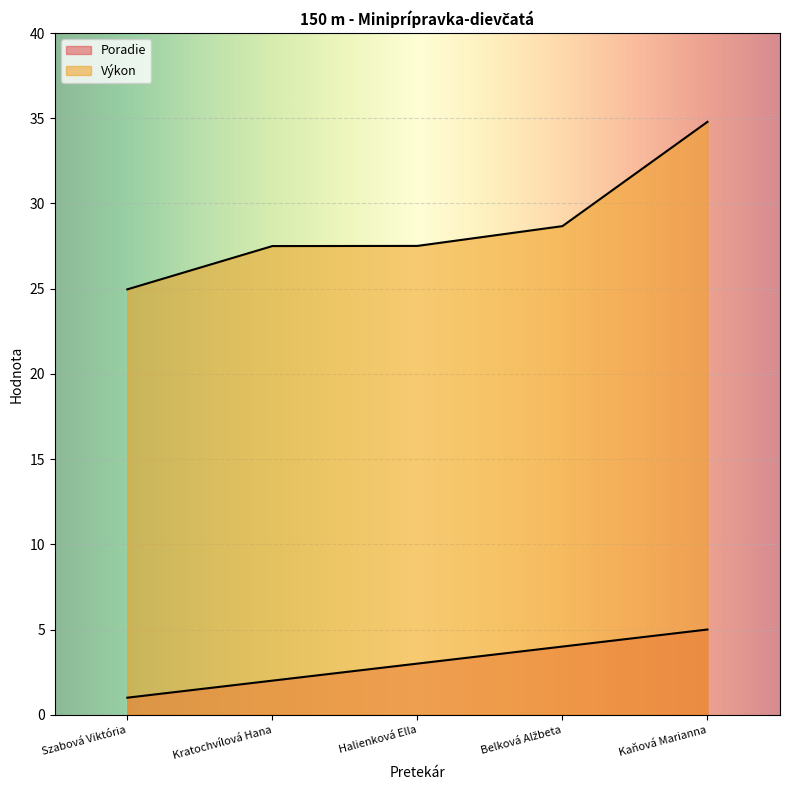

At which label is Poradie closest to 3?

Halienková Ella